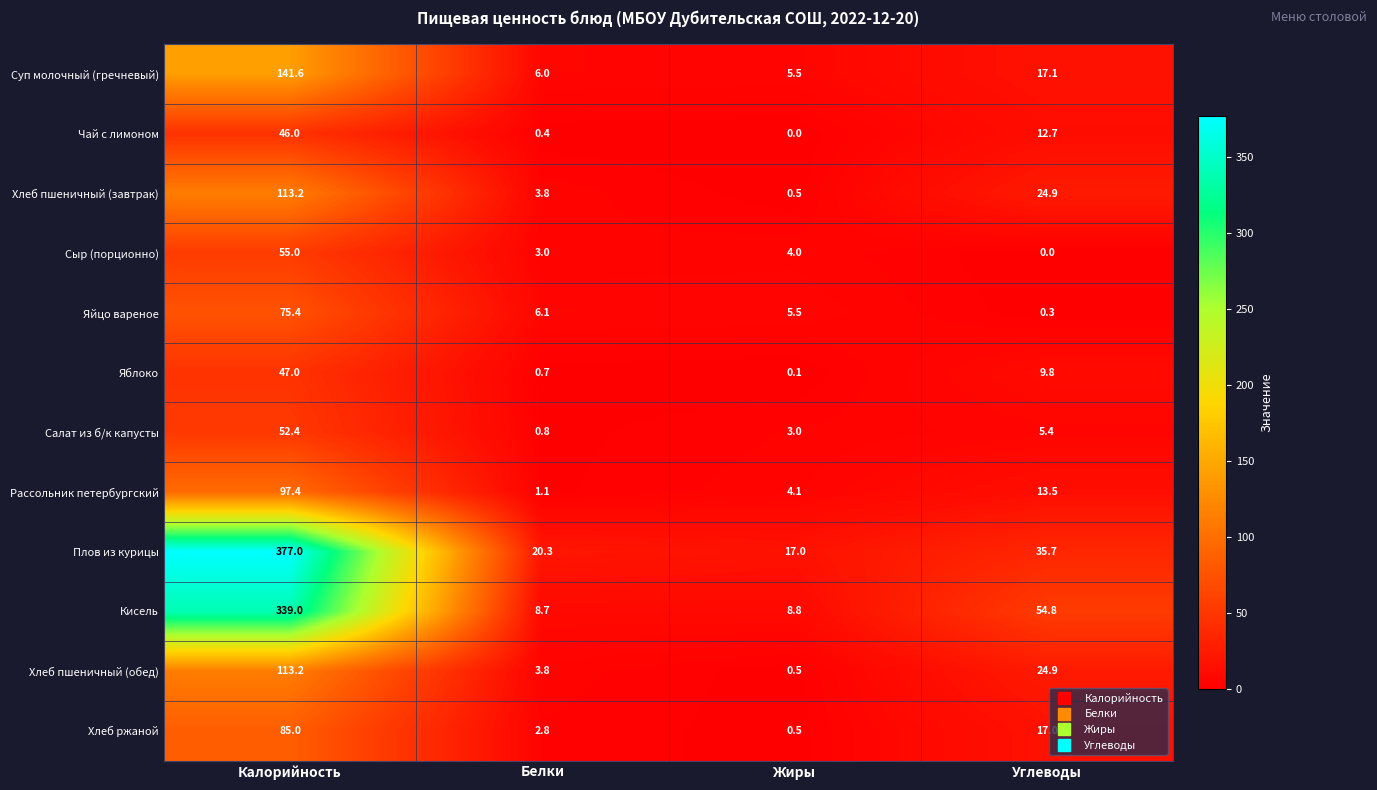

The Хлеб пшеничный (завтрак) series shows 5.7 at Белки. True or false?

False